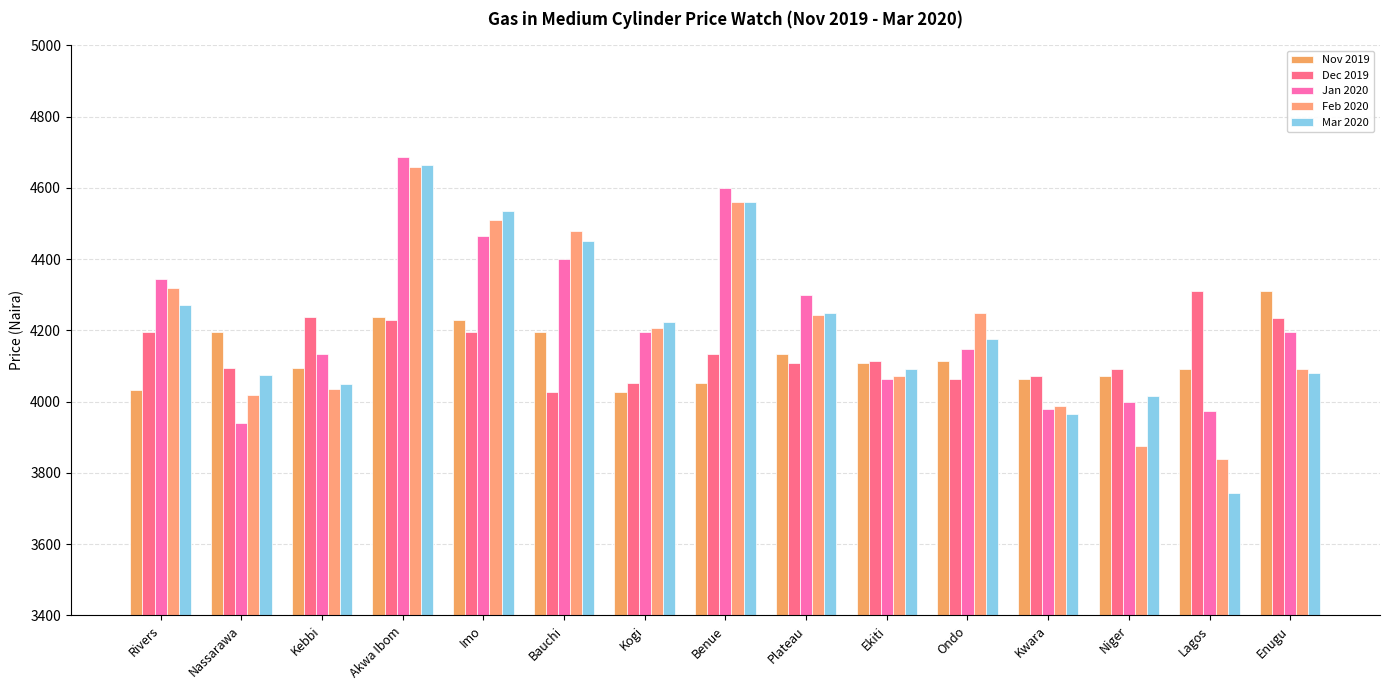

What is the total value across all series at Ondo?

20750.0